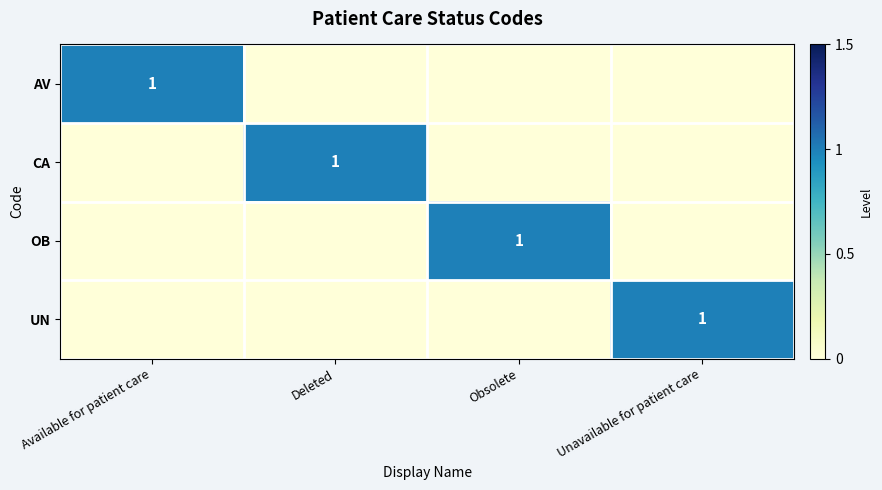

Is it true that OB equals 1 at Obsolete?

True